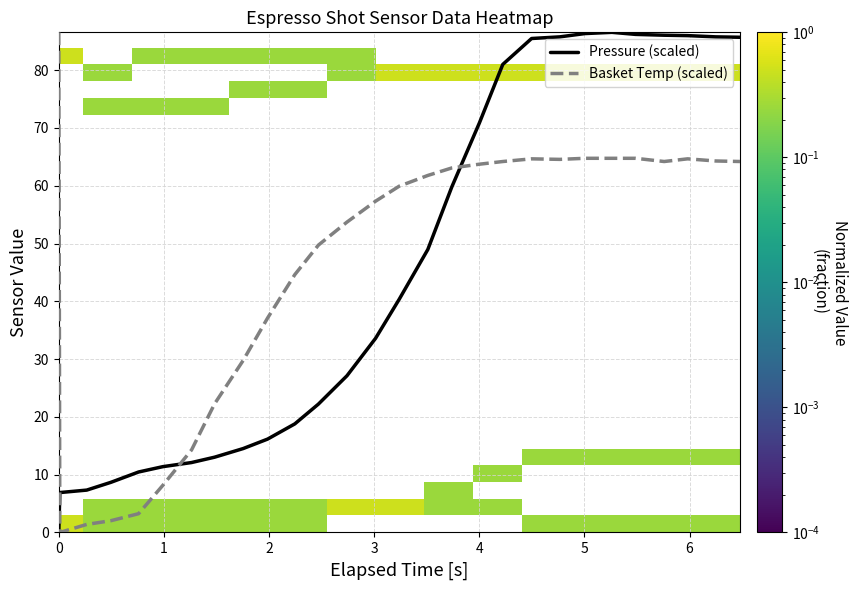

True or false: Basket Temp (scaled) and Pressure (scaled) intersect in this chart.

True